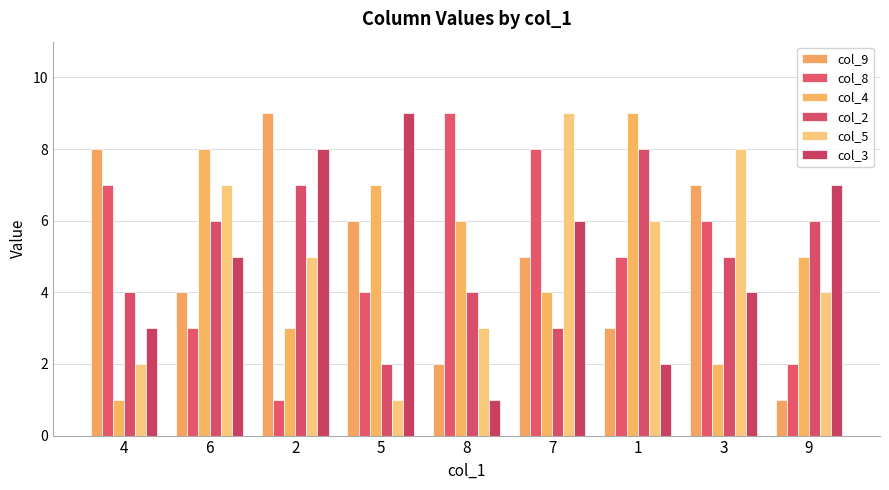

Which series changed the most between 4 and 3?

col_5